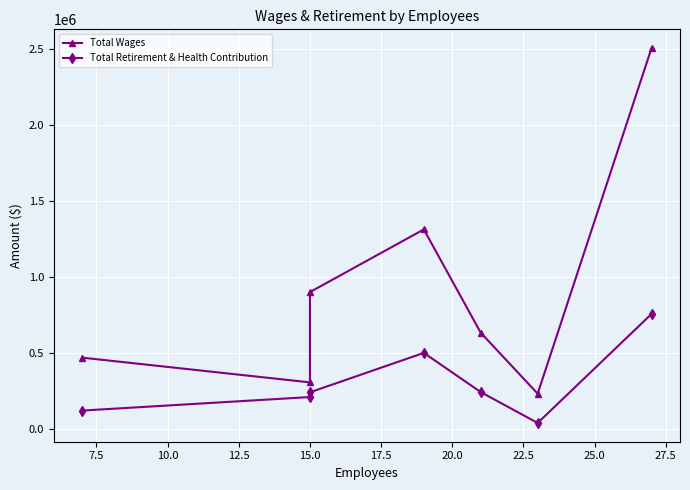

Between 5.0 and 10.0, which series saw the biggest shift?

Total Wages